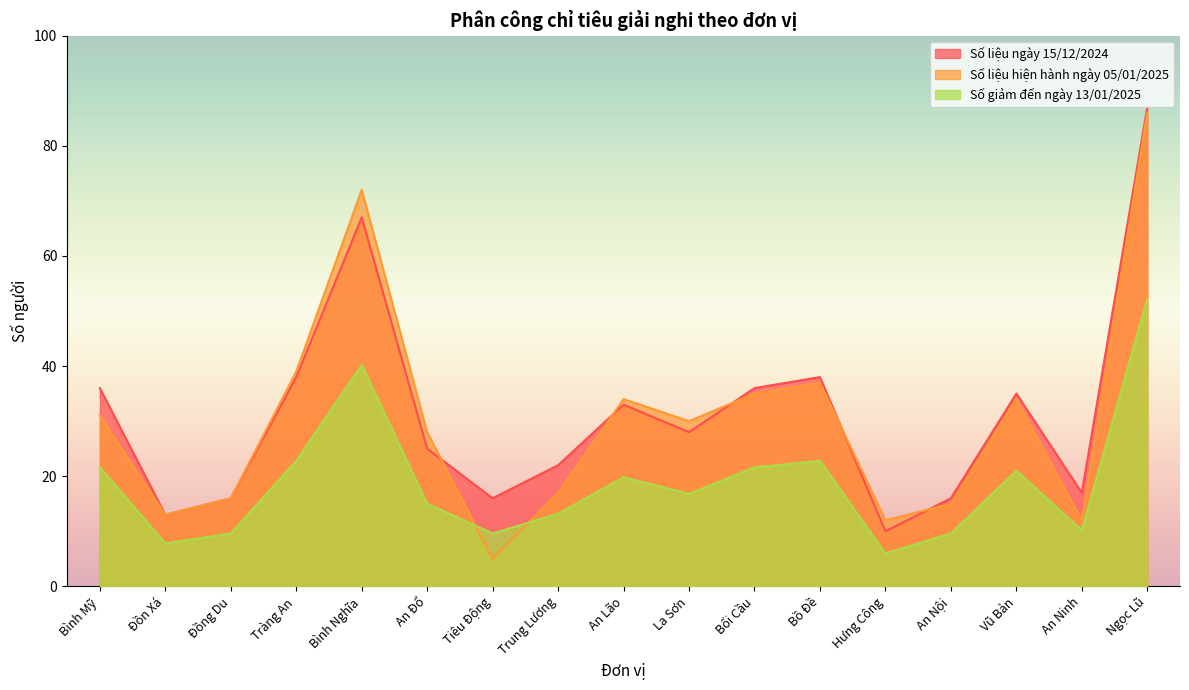

How many lines are shown in the chart?

3